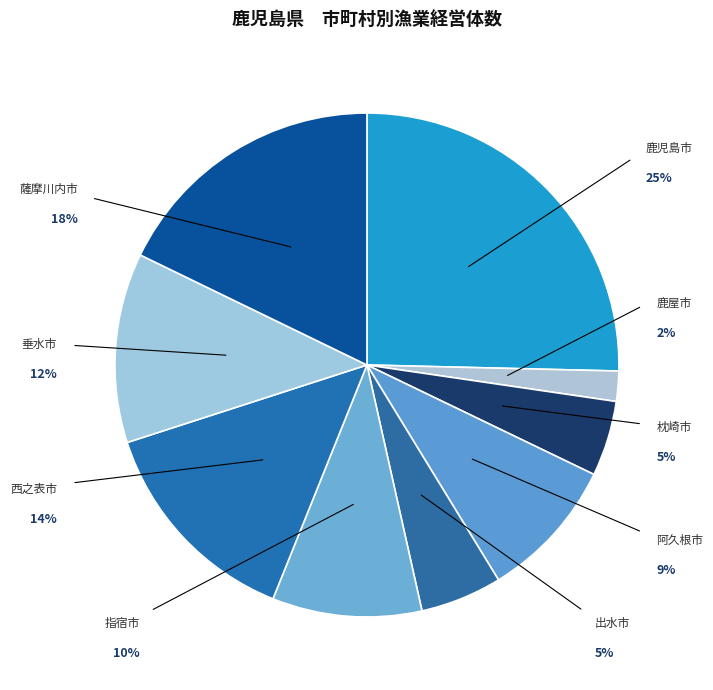

Between 出水市 and 枕崎市, which is larger?

出水市